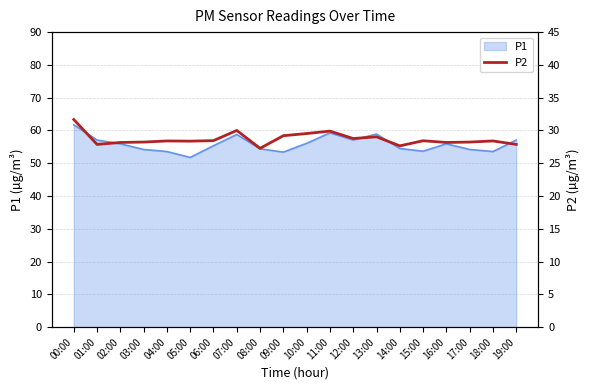

Does the chart display data point markers on the line(s)?

No